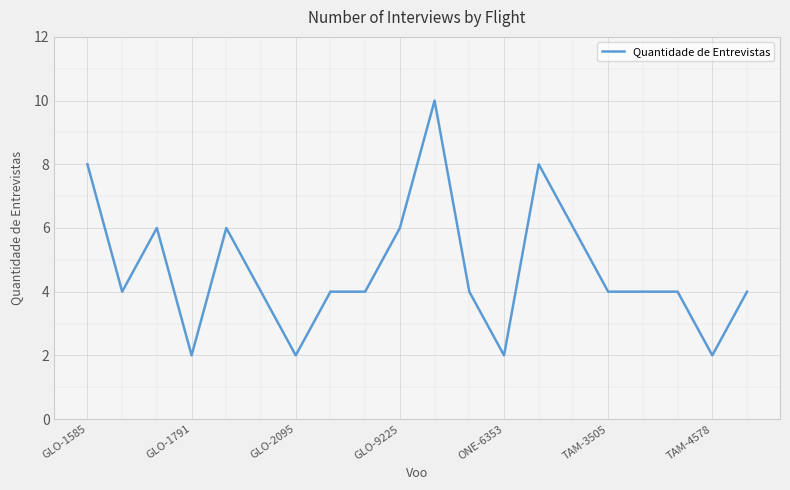

What is the maximum value shown in the chart?

10